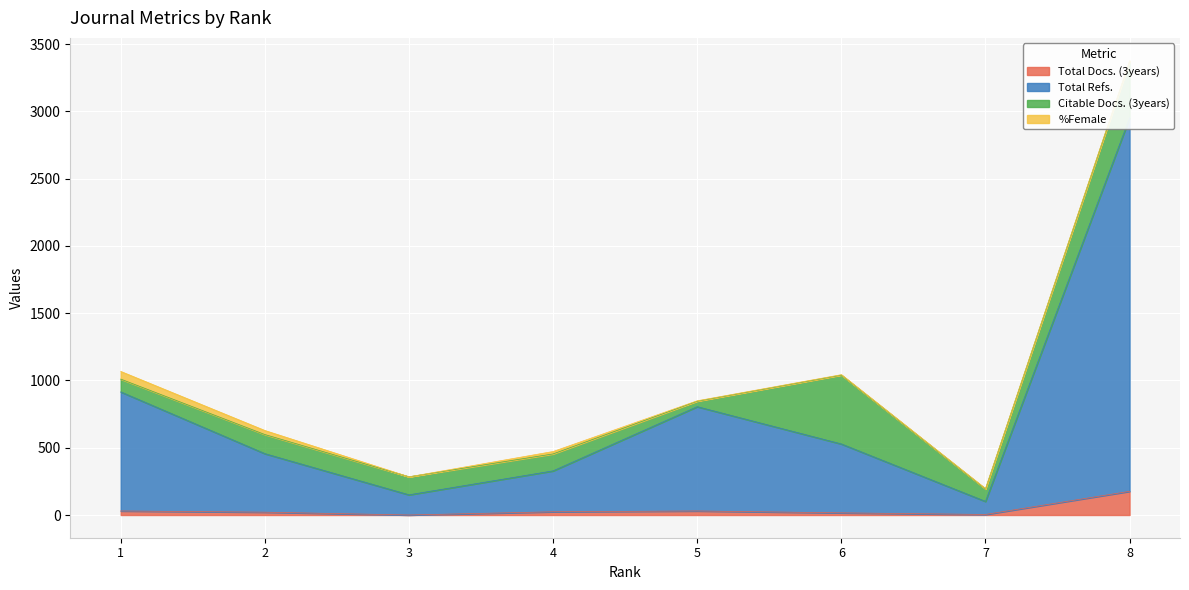

The value of Total Docs. (3years) at 6 is 16. True or false?

True